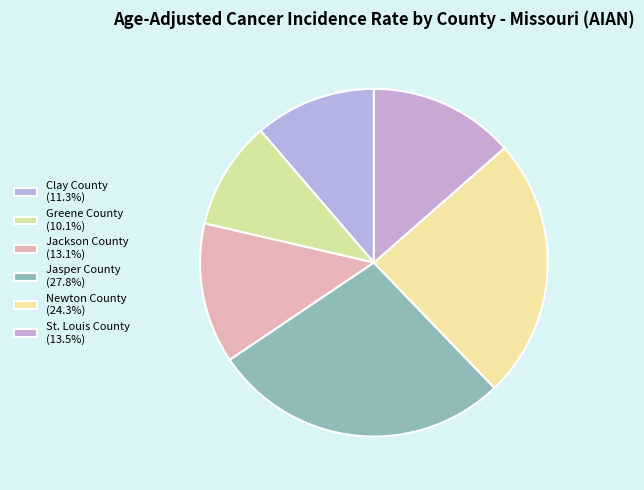

Is the sum of Jasper County and Newton County greater than half?

Yes